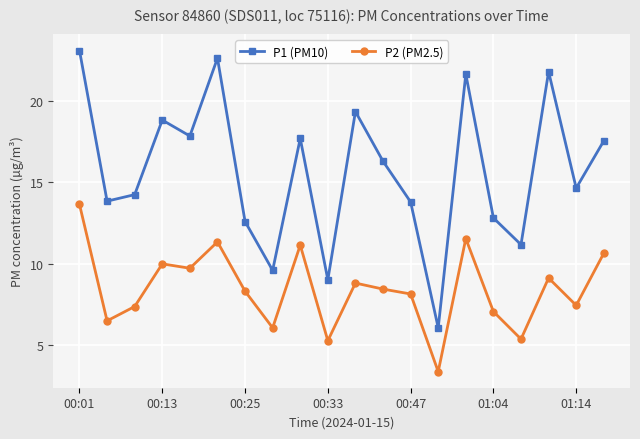

What is the lowest value of the P2 (PM2.5) series?

3.4